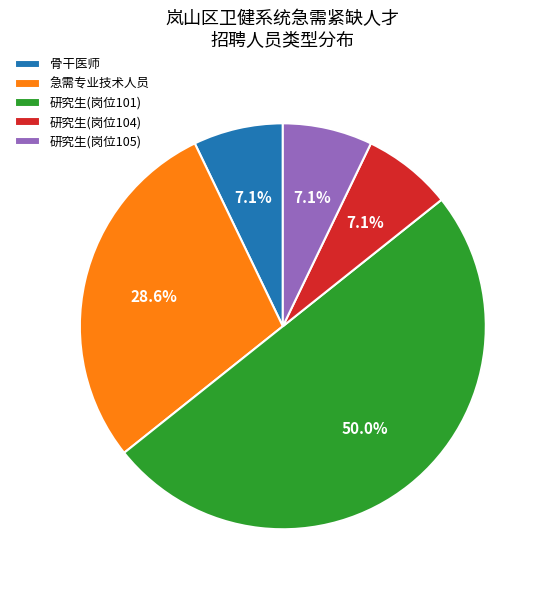

Count the number of slices in the pie.

5